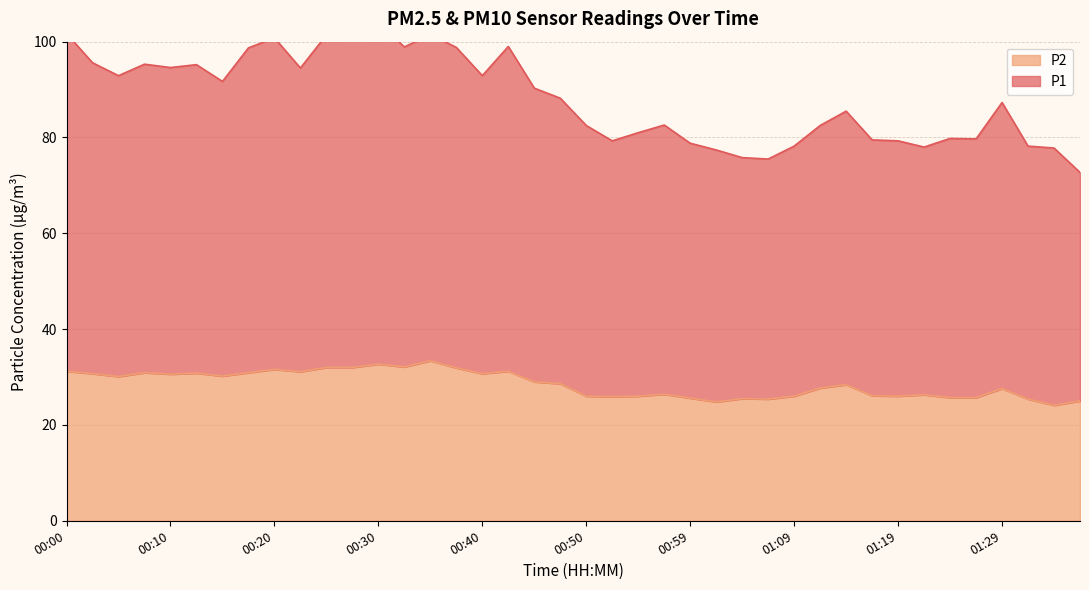

How many lines are shown in the chart?

2